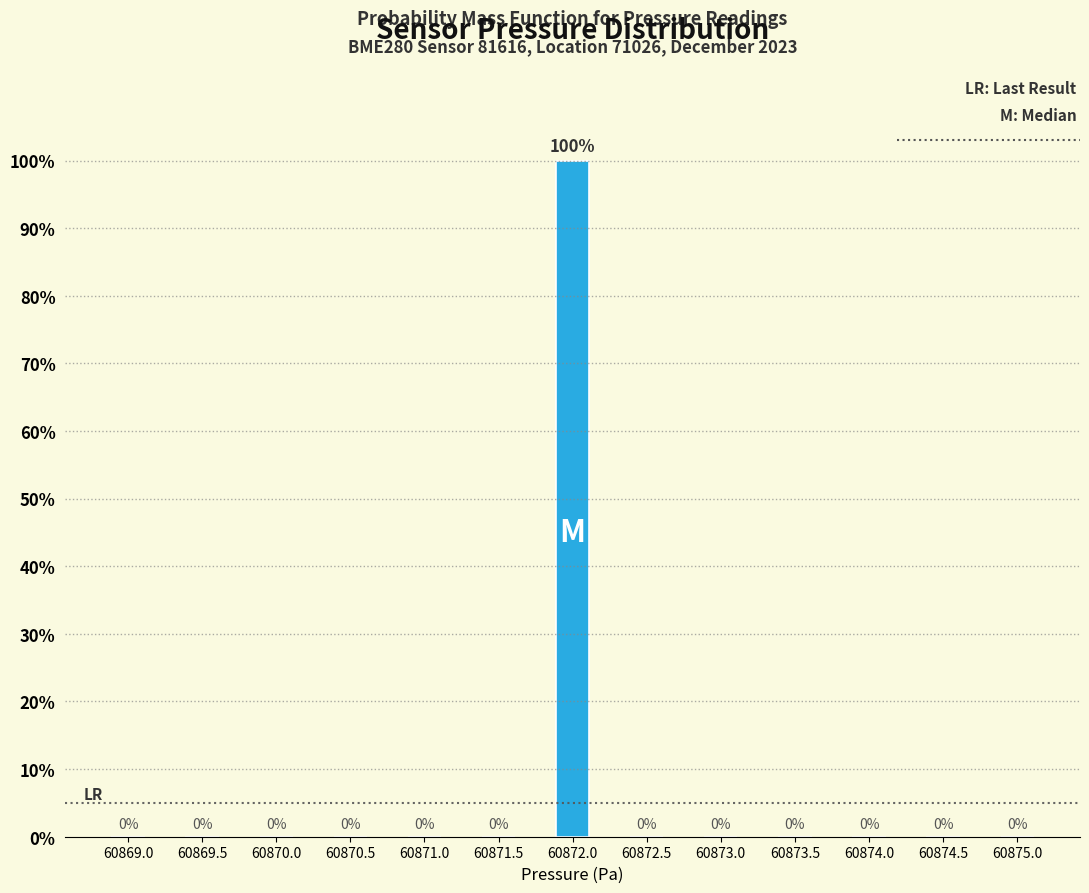

Reading left to right, what are all the values shown in this chart?

60869.0=0	60869.5=0	60870.0=0	60870.5=0	60871.0=0	60871.5=0	60872.0=100	60872.5=0	60873.0=0	60873.5=0	60874.0=0	60874.5=0	60875.0=0